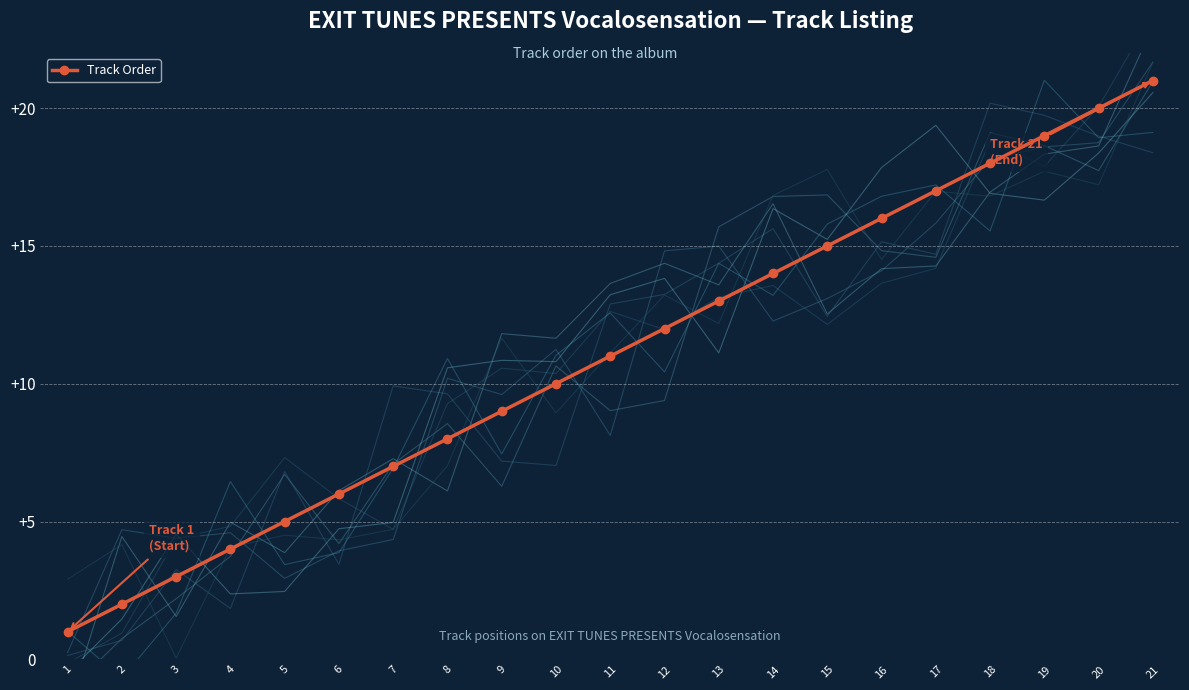

The Track Order series shows 2 at 2. True or false?

True